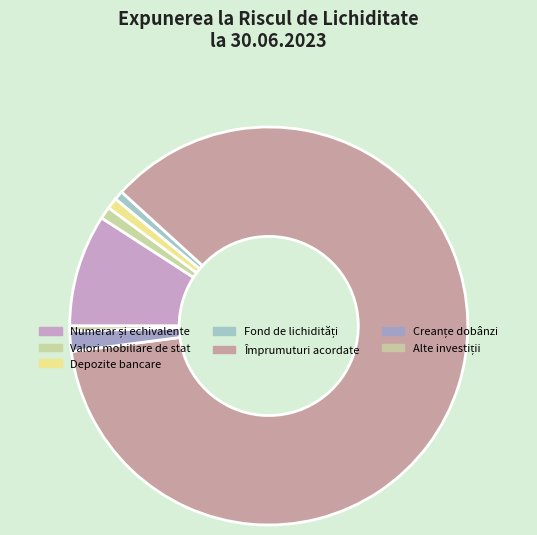

Which slice represents more than half of the pie?

Împrumuturi acordate